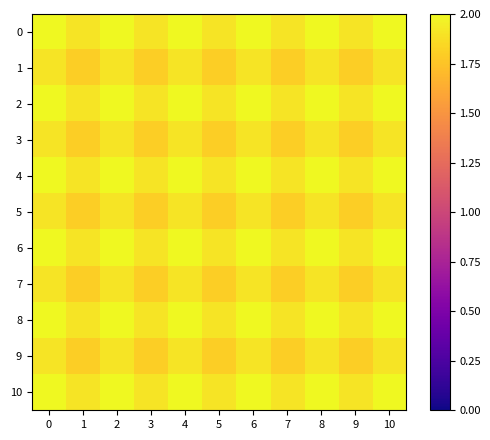

What is the lowest value of the 7 series?

1.8